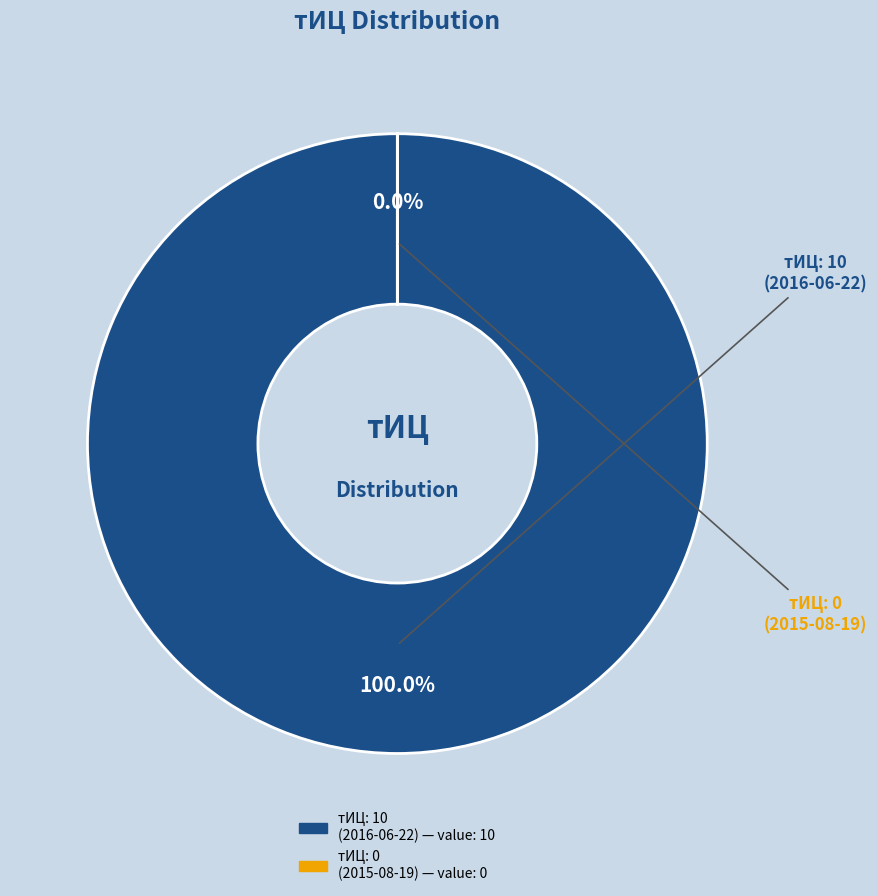

The 10 slice represents 100% of the pie. True or false?

True